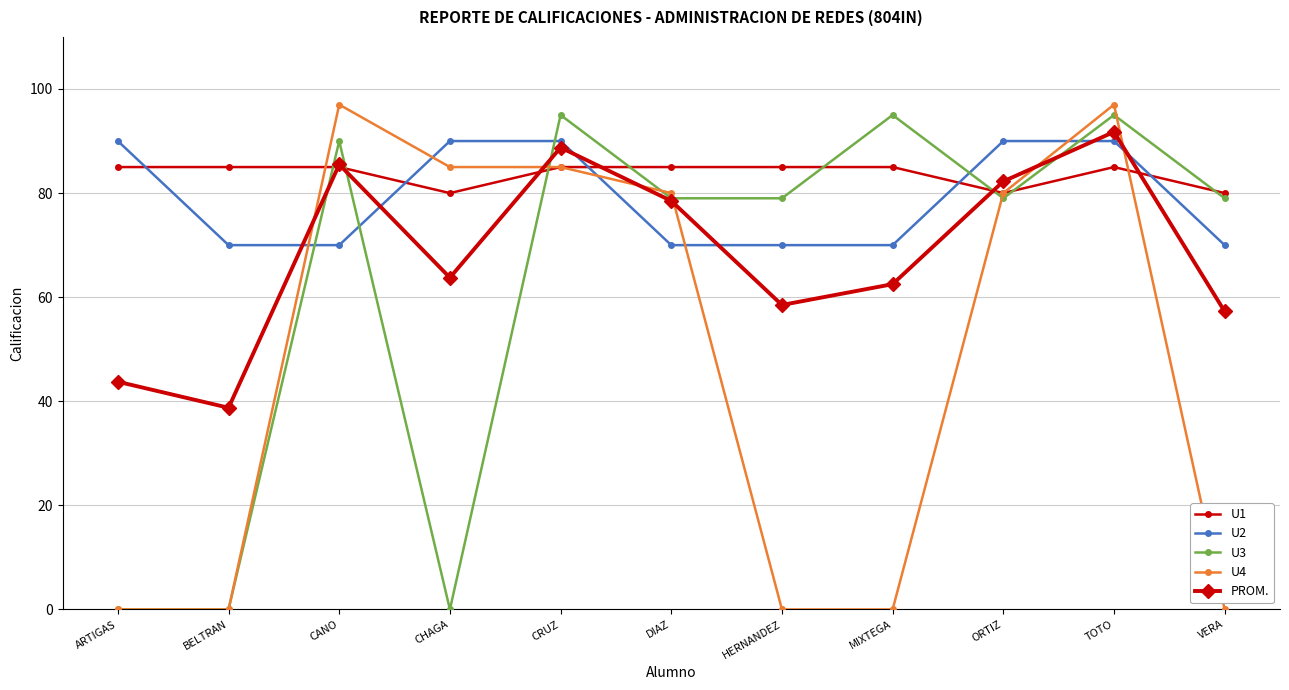

What is the sum of the U2 values at BELTRAN and CANO?

140.0